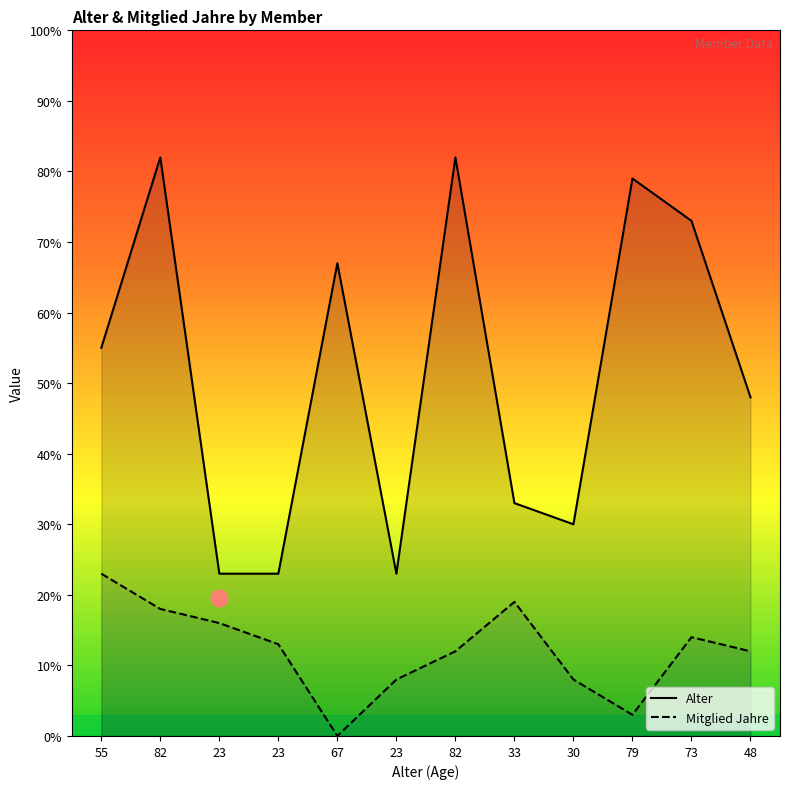

What is the sum of the Mitglied Jahre values at 33 and 30?

27